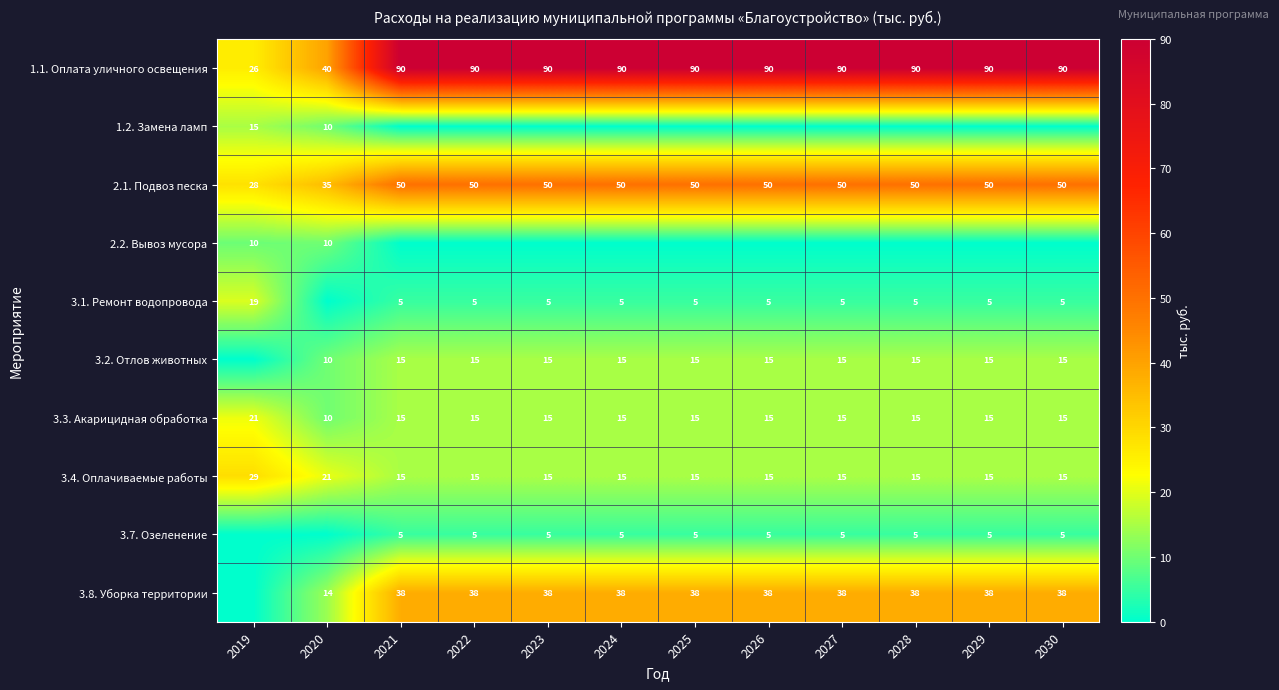

What is the sum of the 3.4. Оплачиваемые работы values at 2021 and 2030?

30